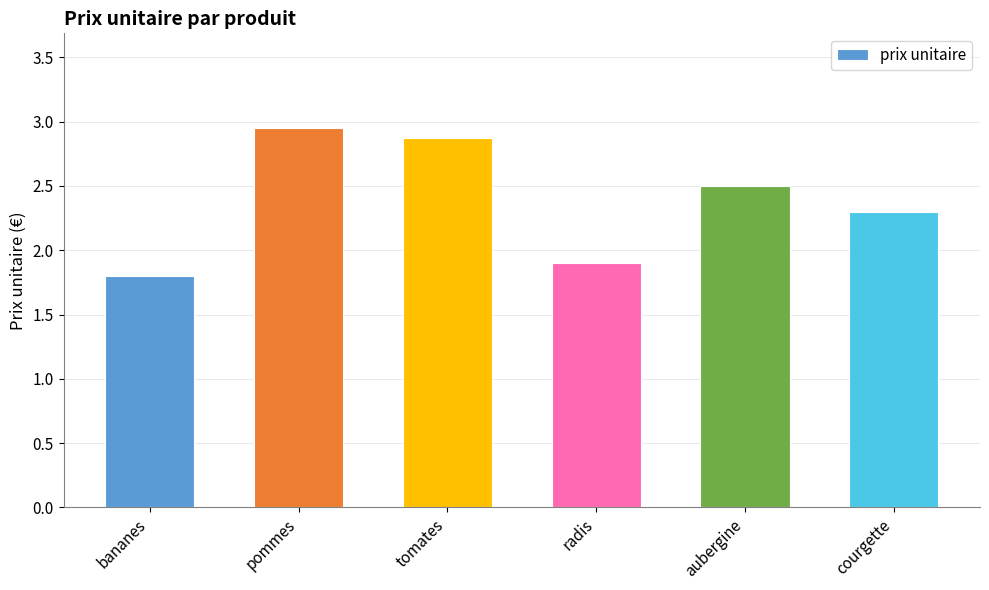

The value at radis is 1.9. True or false?

True